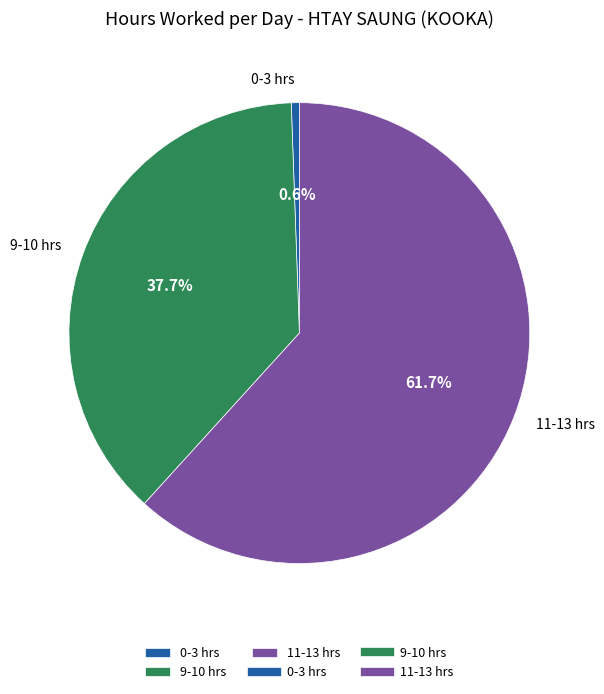

How much of the chart is everything except 9-10 hrs?

62.3%